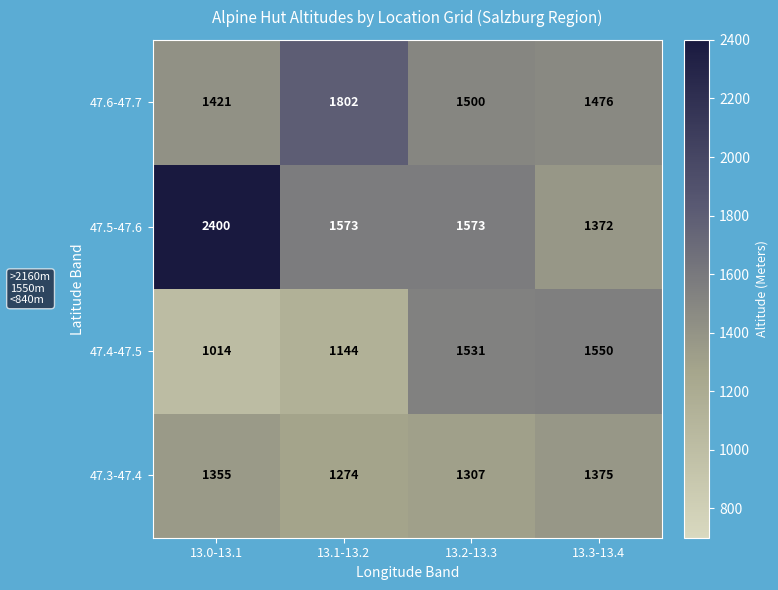

Rank the series by their maximum value, from highest to lowest.

47.5-47.6, 47.6-47.7, 47.4-47.5, 47.3-47.4